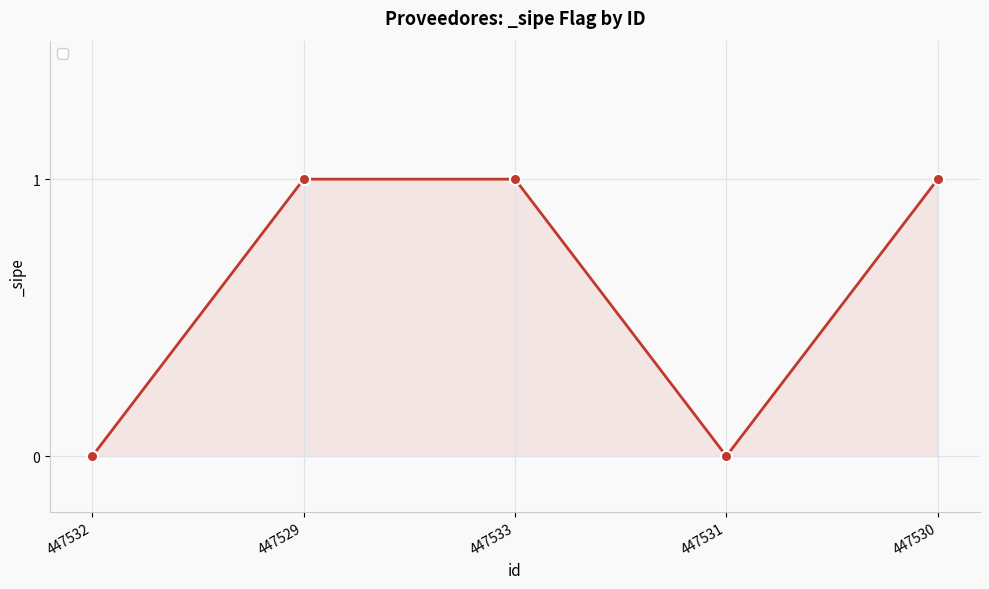

At which category does the data reach its first local valley?

447531